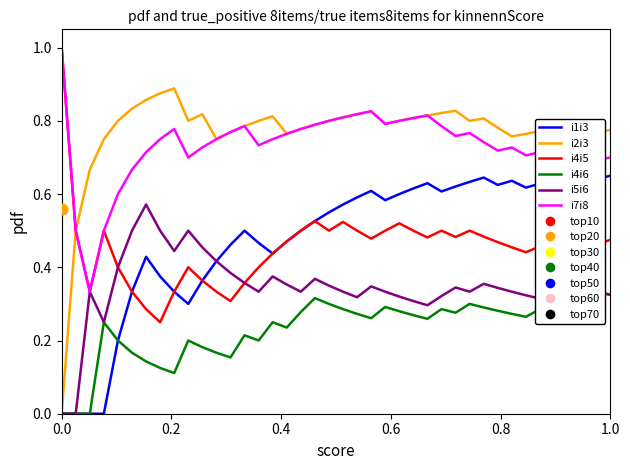

Which series contains the lowest Y value?

i1i3